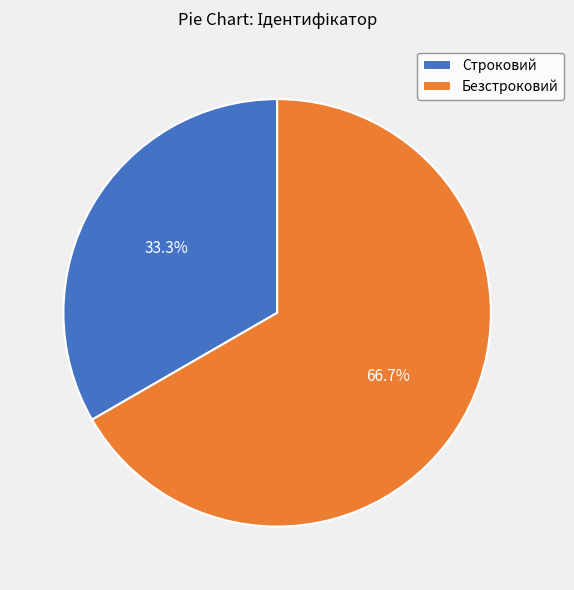

Rank the categories by value from lowest to highest.

Строковий, Безстроковий